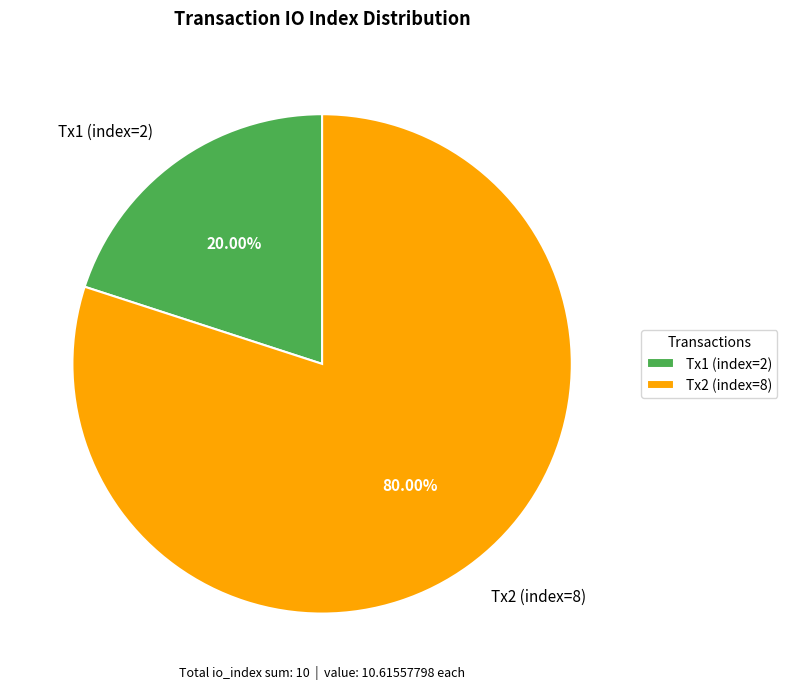

Does any single category account for the majority?

Yes